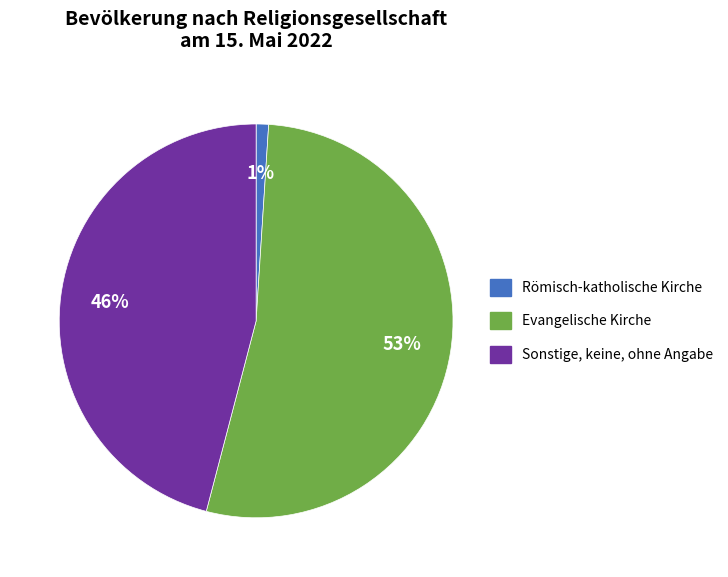

To the nearest percent, what is the combined percentage of Sonstige, keine, ohne Angabe and Evangelische Kirche?

99%